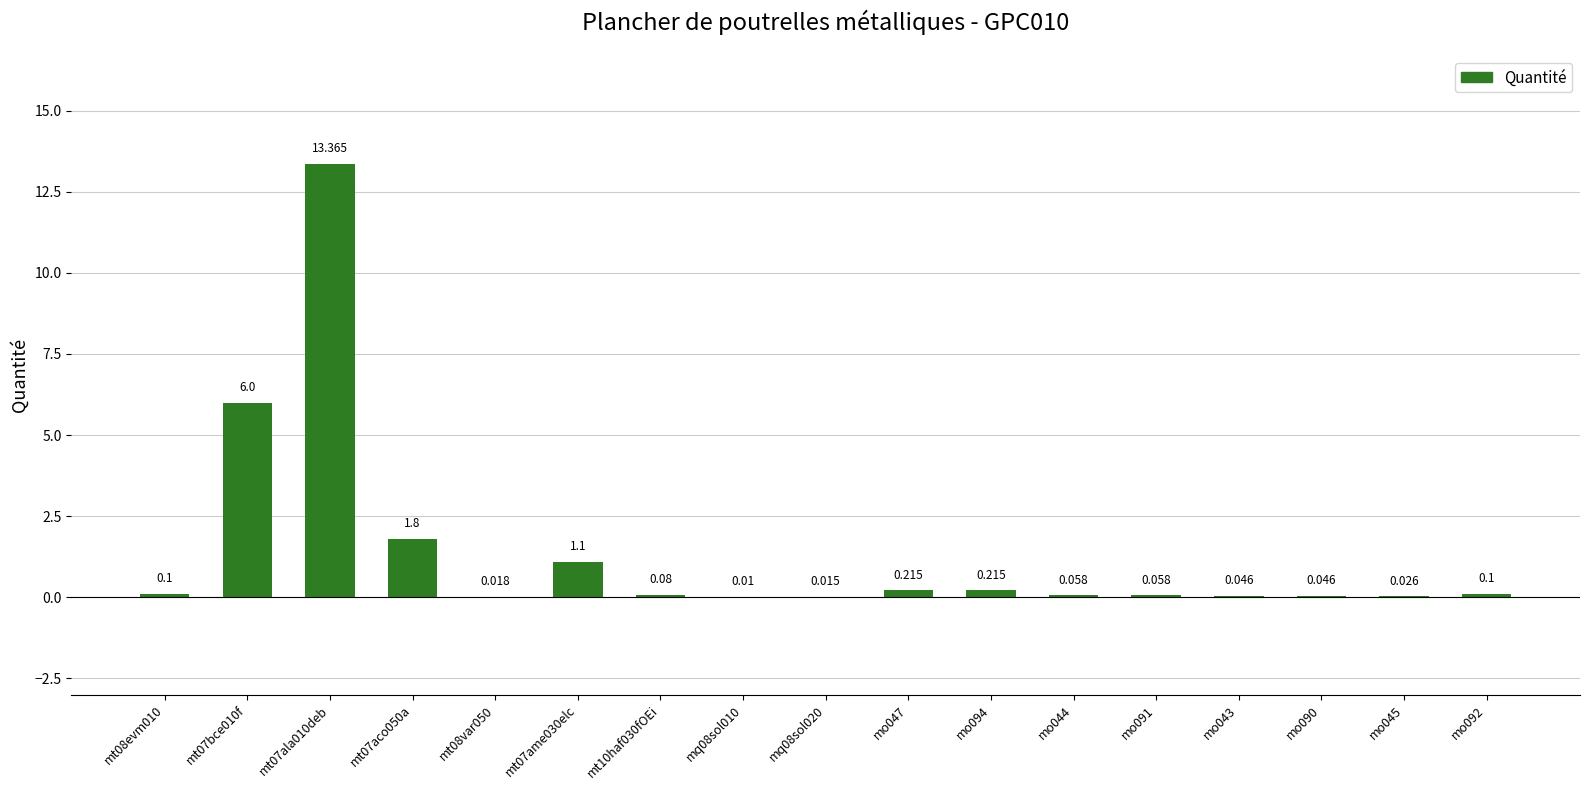

Reading left to right, list all the values displayed in this chart.

0.1	6.0	13.4	1.8	0.0	1.1	0.1	0.0	0.0	0.2	0.2	0.1	0.1	0.0	0.0	0.0	0.1